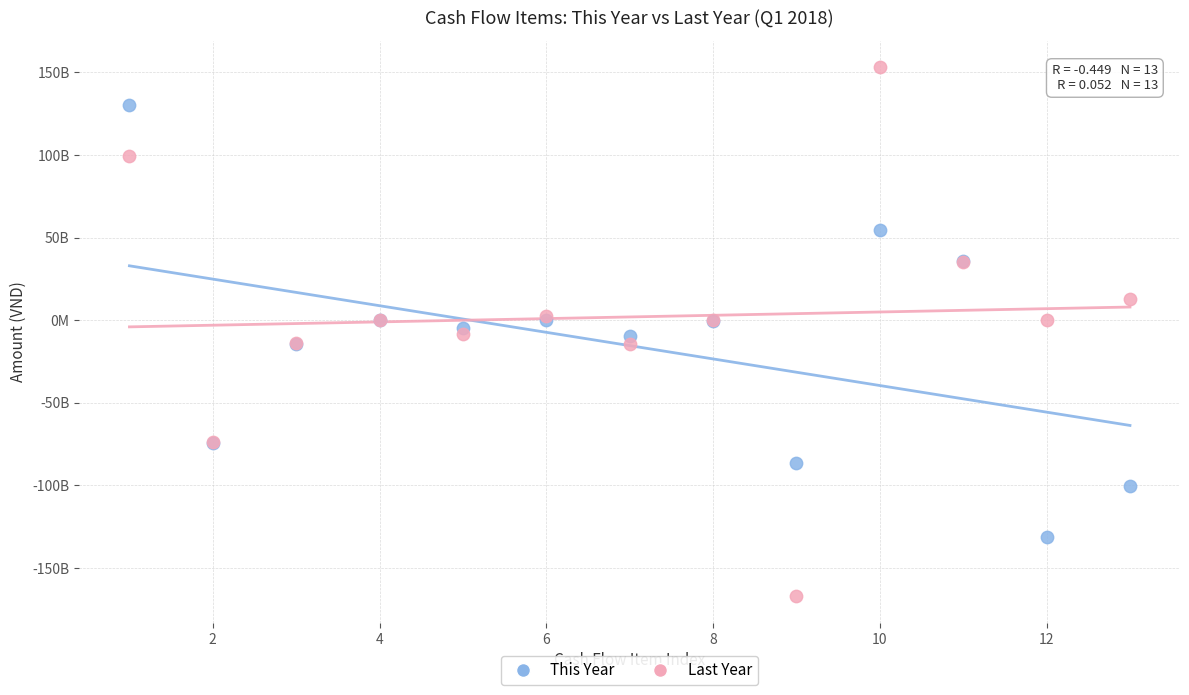

What are all the series names shown in the legend?

This Year, Last Year